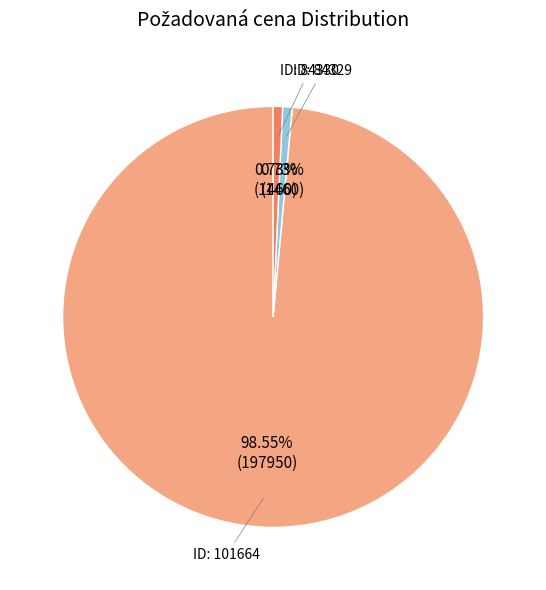

Is there any slice that represents more than half of the pie?

Yes